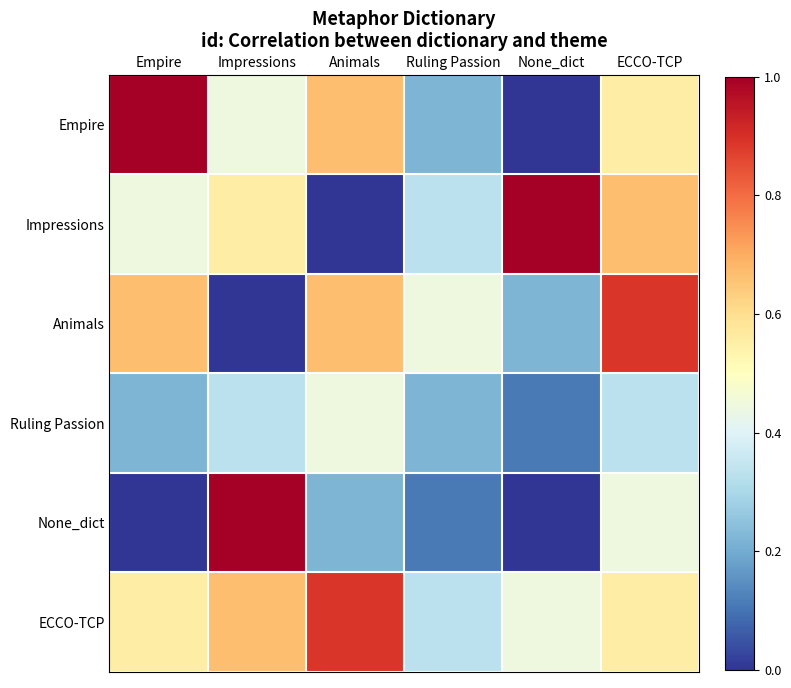

Reading left to right, extract all data points from this chart.

Empire: Empire=1.0	Impressions=0.4	Animals=0.7	Ruling Passion=0.2	None_dict=0.0	ECCO-TCP=0.6
Impressions: Empire=0.4	Impressions=0.6	Animals=0.0	Ruling Passion=0.3	None_dict=1.0	ECCO-TCP=0.7
Animals: Empire=0.7	Impressions=0.0	Animals=0.7	Ruling Passion=0.4	None_dict=0.2	ECCO-TCP=0.9
Ruling Passion: Empire=0.2	Impressions=0.3	Animals=0.4	Ruling Passion=0.2	None_dict=0.1	ECCO-TCP=0.3
None_dict: Empire=0.0	Impressions=1.0	Animals=0.2	Ruling Passion=0.1	None_dict=0.0	ECCO-TCP=0.4
ECCO-TCP: Empire=0.6	Impressions=0.7	Animals=0.9	Ruling Passion=0.3	None_dict=0.4	ECCO-TCP=0.6